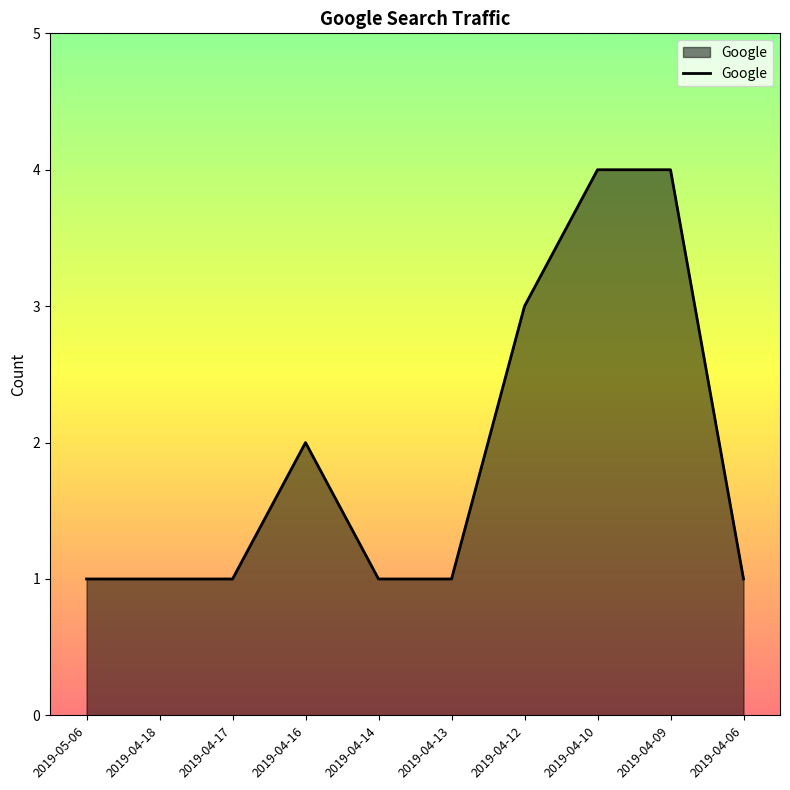

True or false: the data shows 3 at 2019-04-12.

True